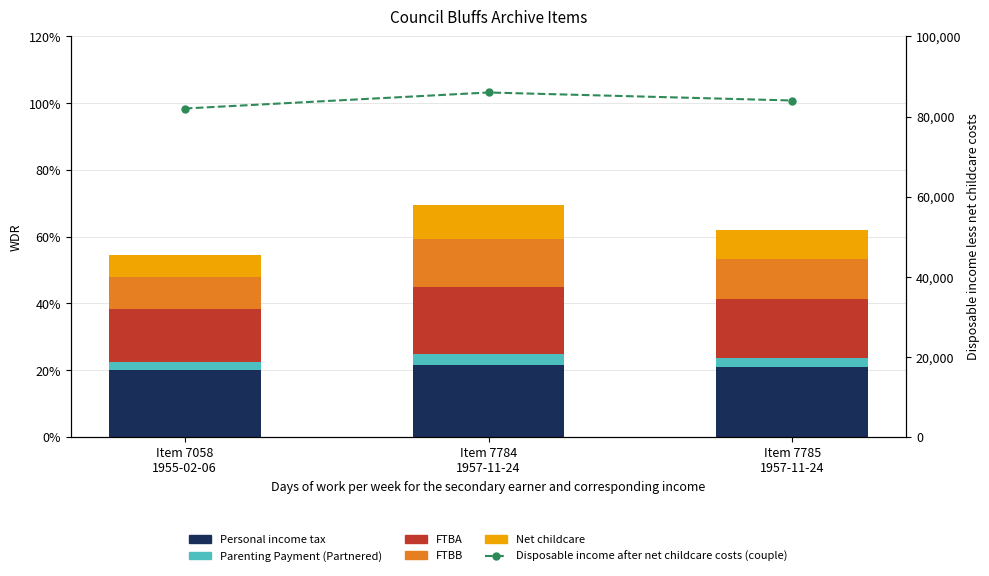

Where does the Disposable income after net childcare costs (couple) series first go above 84000?

Item 7784
1957-11-24